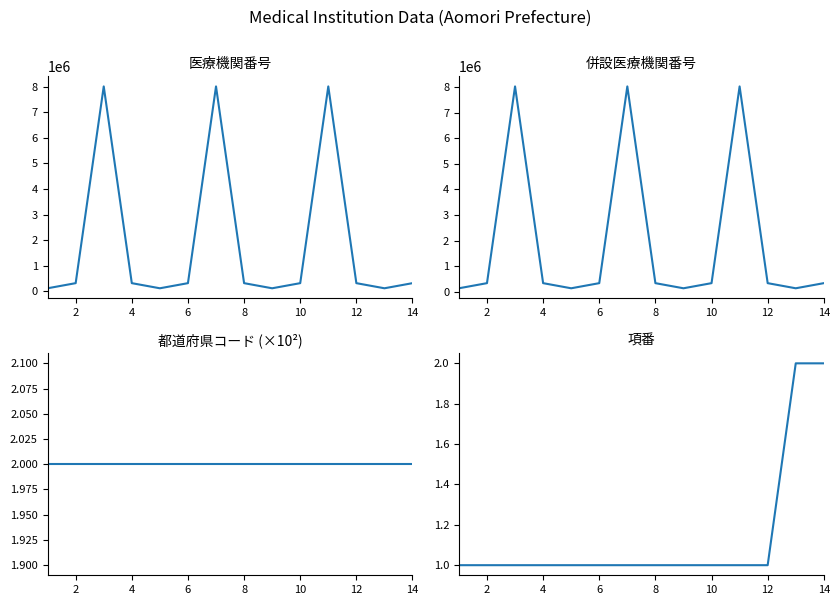

What is the label of the 9th point from the left?

8